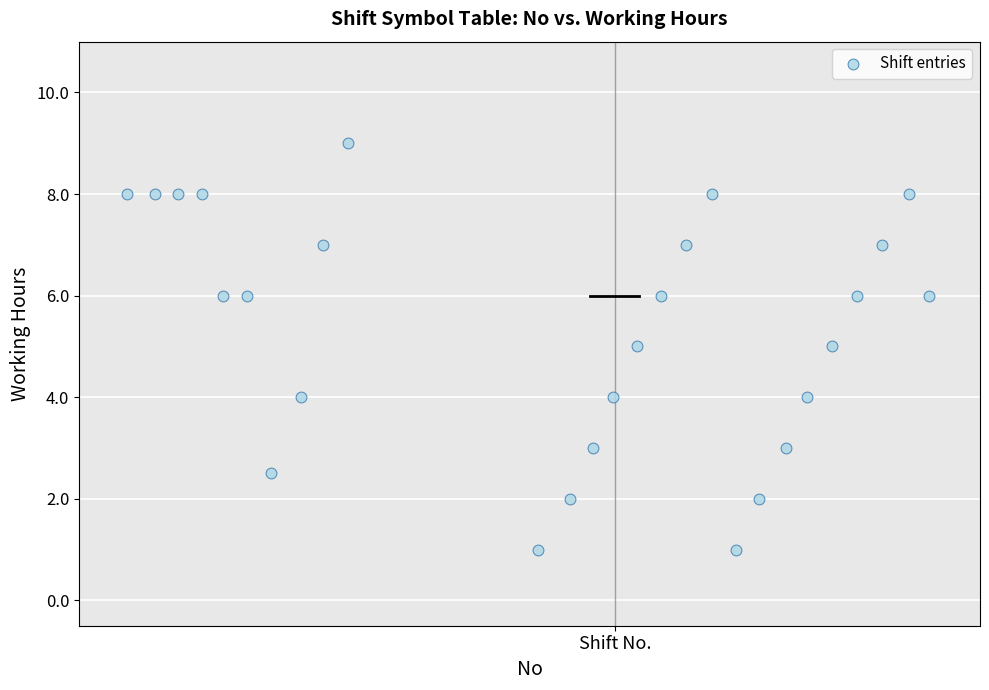

What is the range of Y values (max minus min)?

8.0